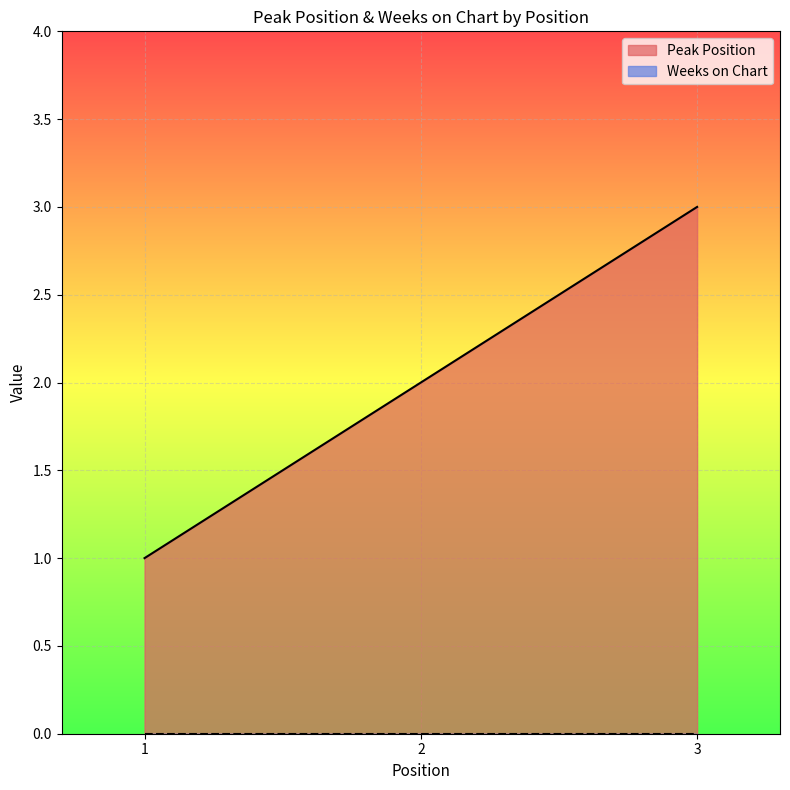

The chart shows a value of 0 at 1. True or false?

False